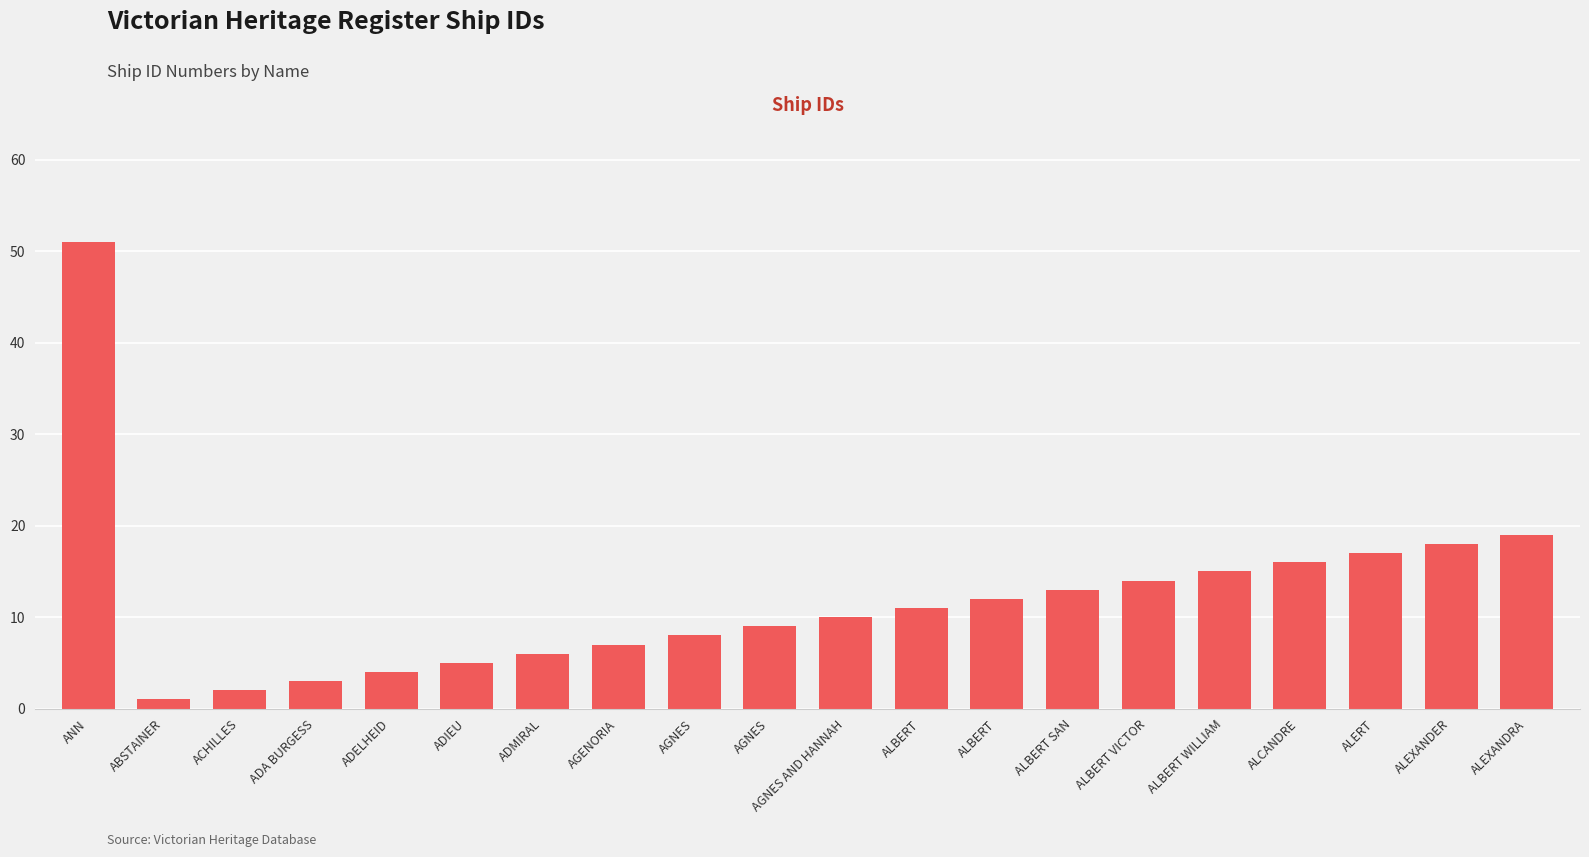

The value at ADMIRAL is 6. True or false?

True